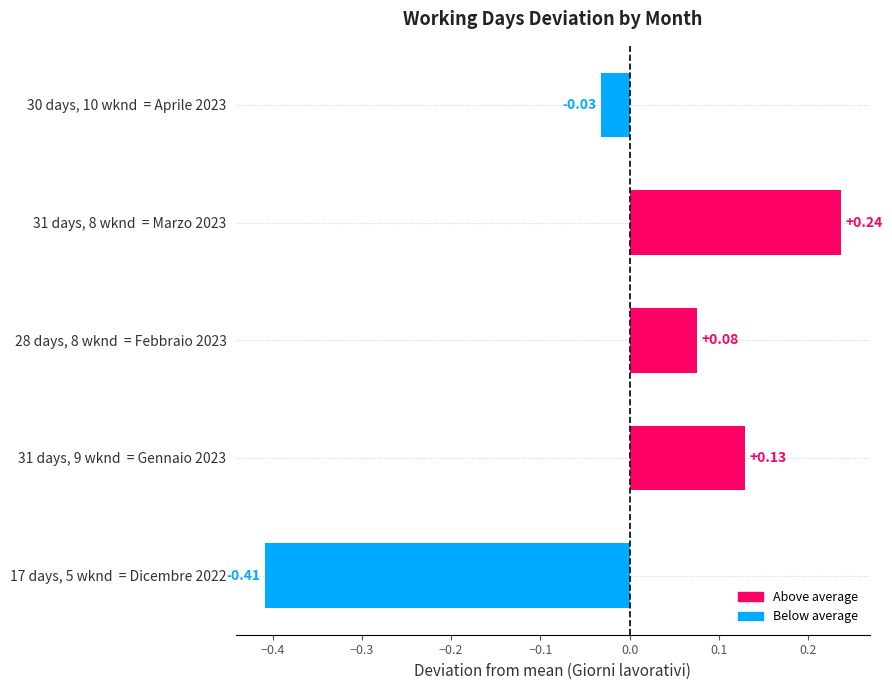

What is the change in value from 17 days, 5 wknd  = Dicembre 2022 to 30 days, 10 wknd  = Aprile 2023?

+0.4